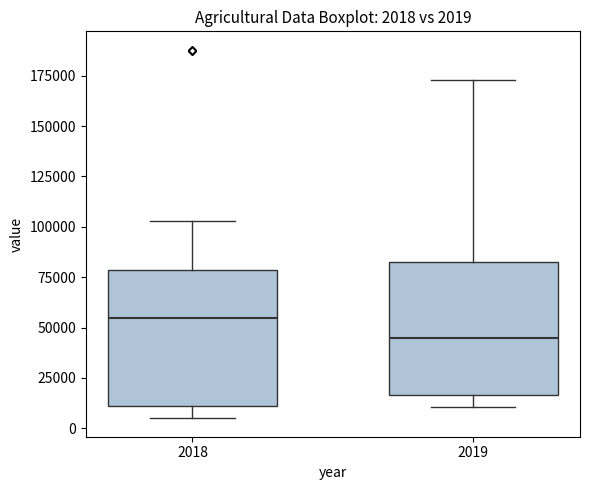

Which box has the lowest median line?

2019